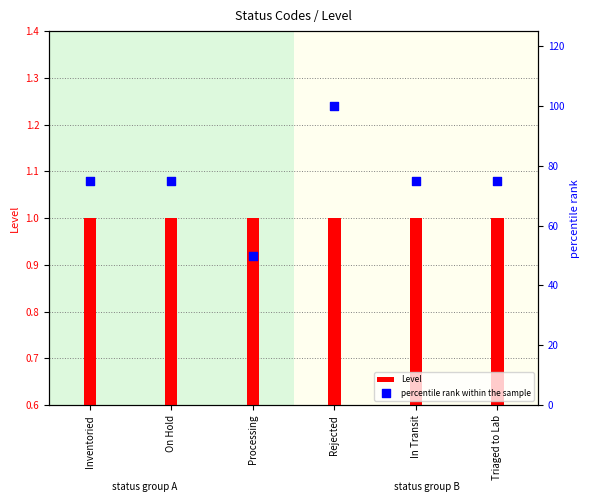

Which series reaches the minimum Y coordinate?

Level